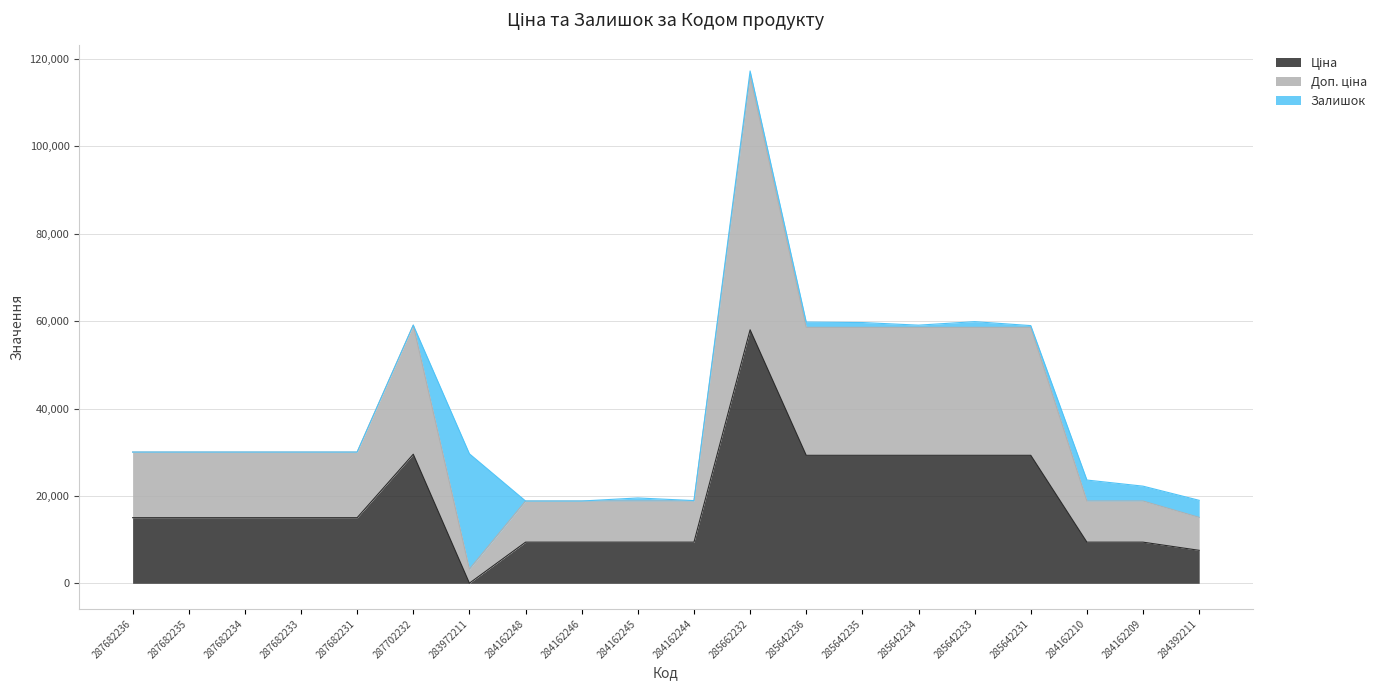

How many categories are shown in the chart?

20